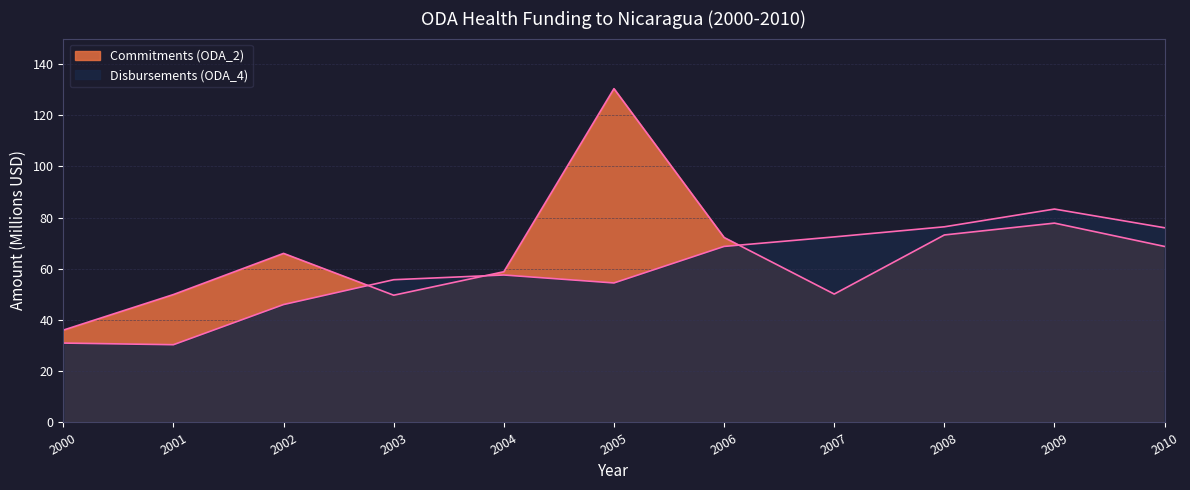

At which label is Commitments (ODA_2) closest to 83?

2009